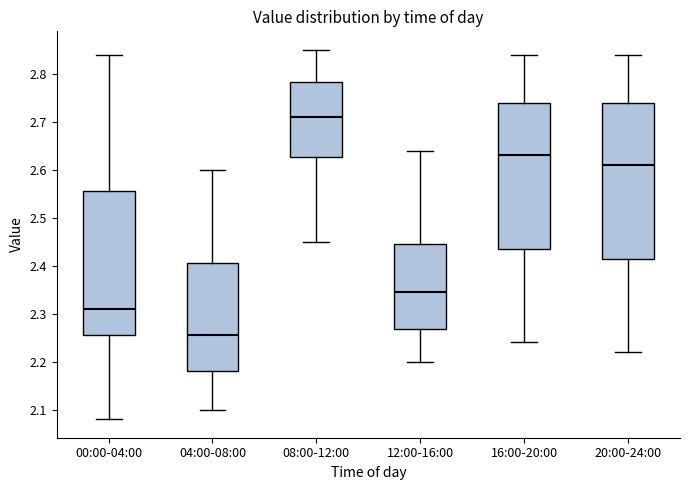

Which box is the tallest, from its lower edge to its upper edge?

20:00-24:00